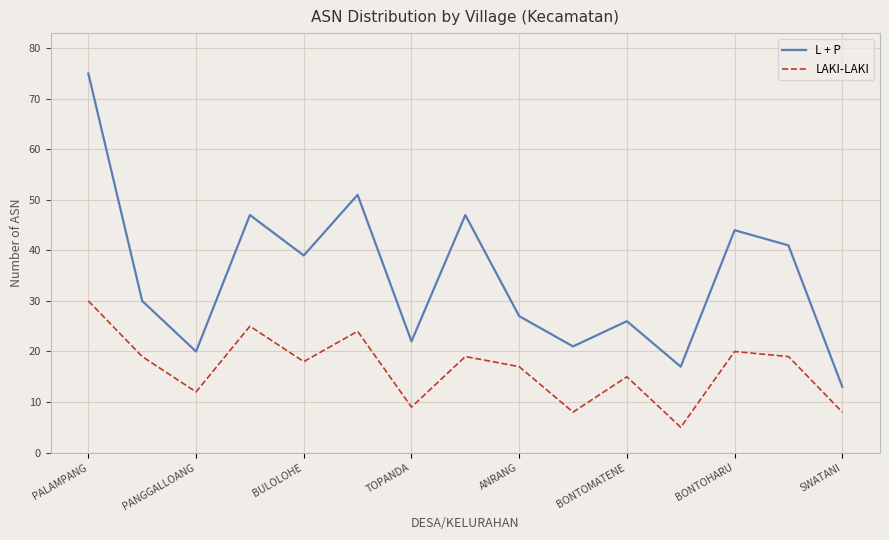

Which series has the widest spread of values?

L + P